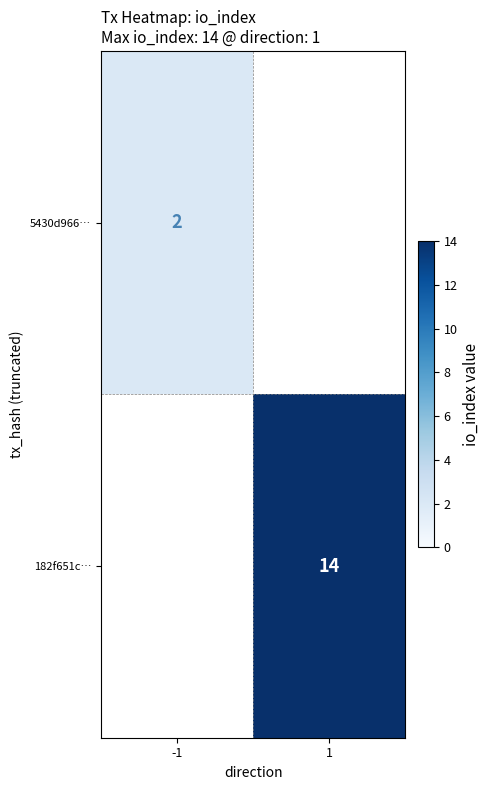

Is the value of 182f651c… at 1 greater than the value of 5430d966… at -1?

Yes